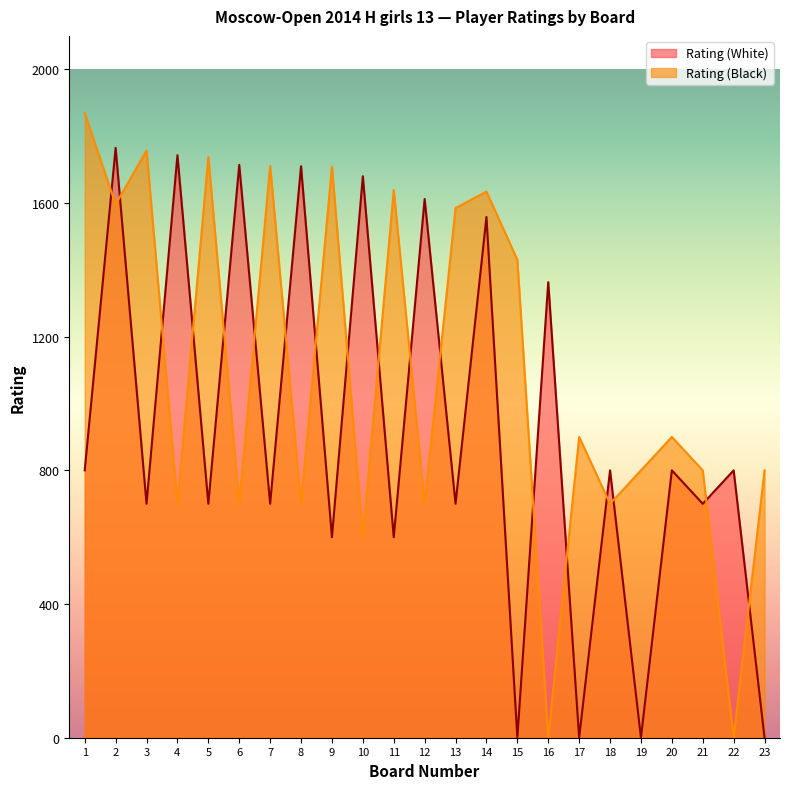

What is the spread (max minus min) of values at 3?

1057